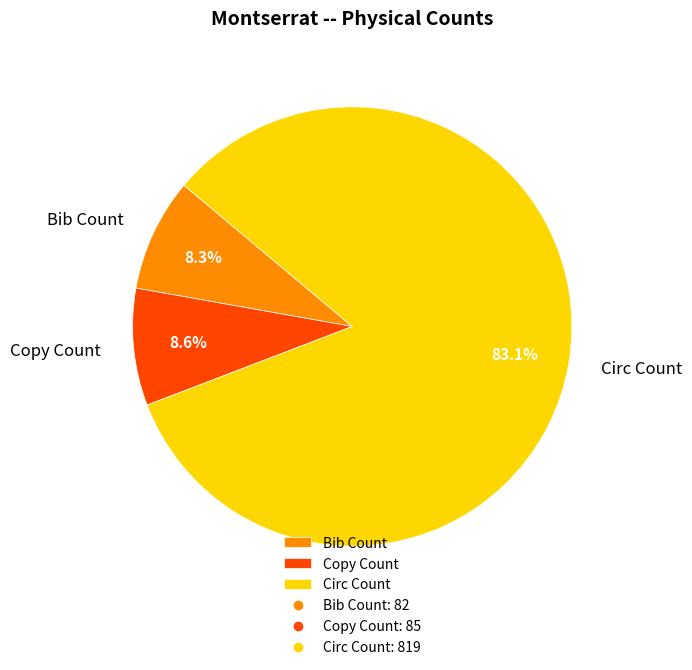

To the nearest percent, what is the combined percentage of Bib Count and Copy Count?

17%